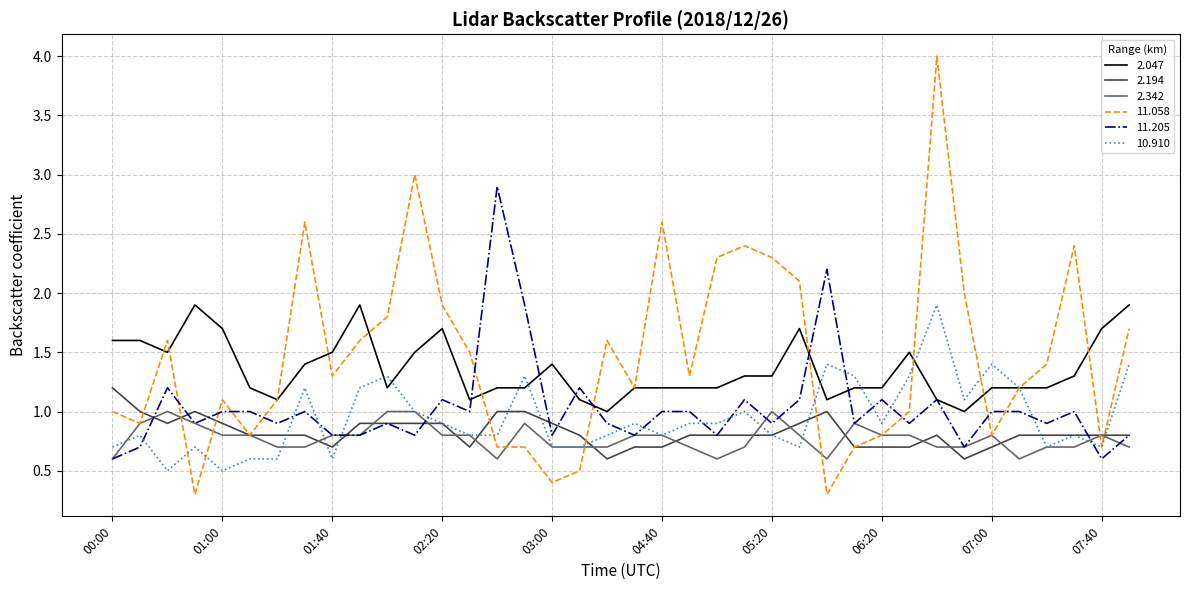

True or false: 11.205 and 11.058 cross at least once.

True